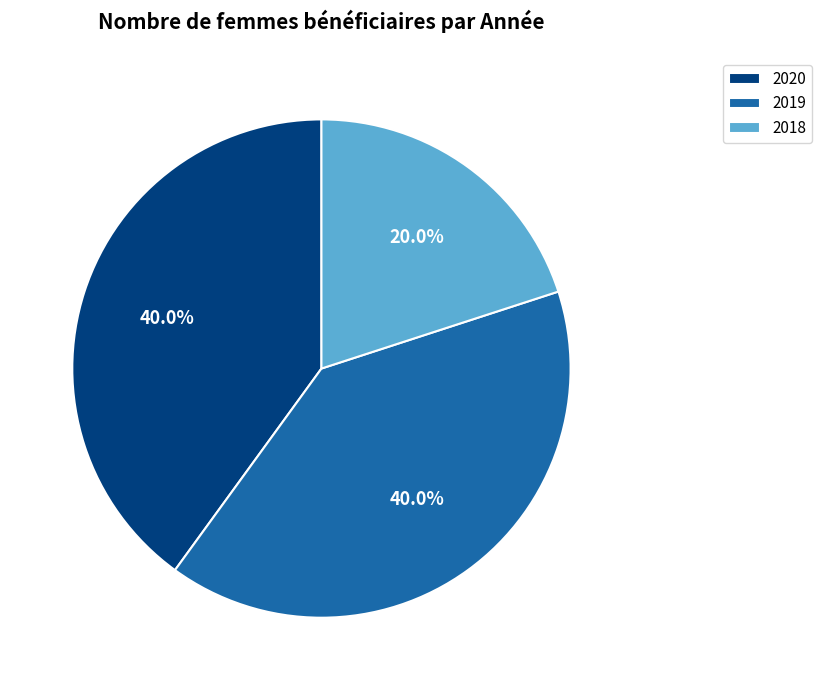

Is there a majority slice in this chart?

No